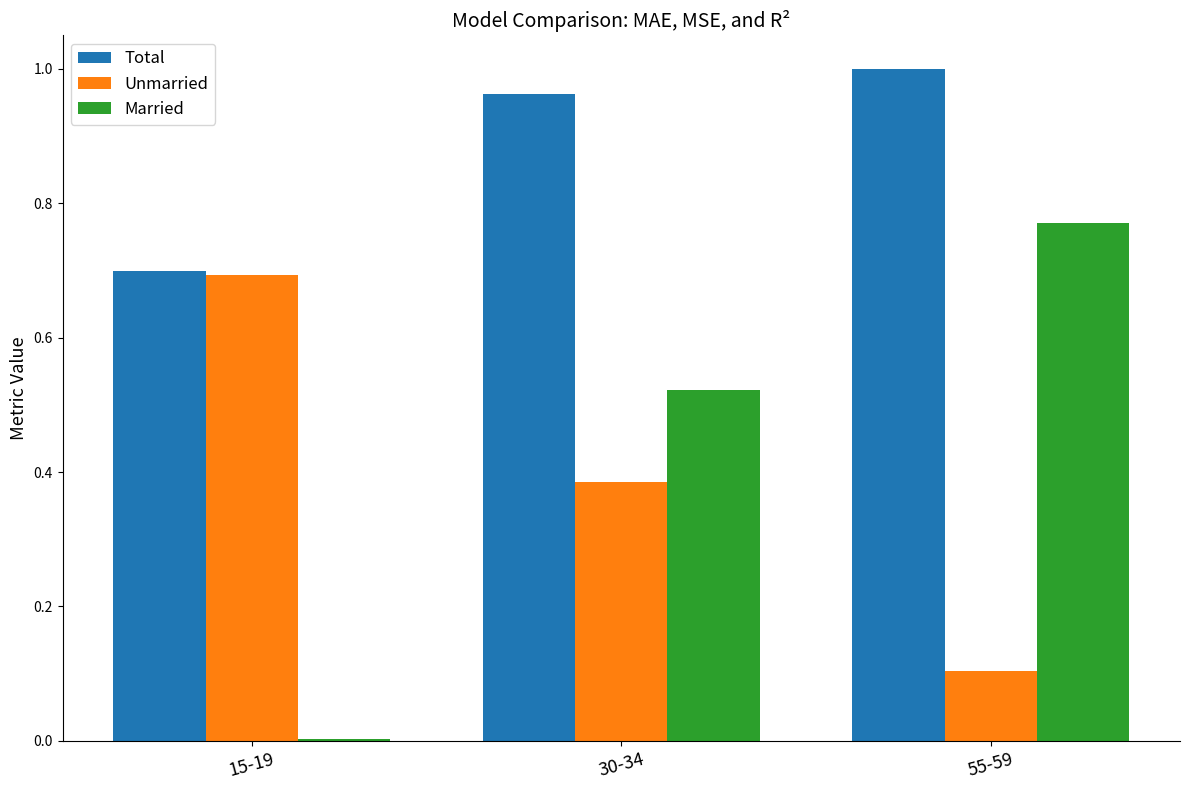

Which series has the largest total across all categories?

Total